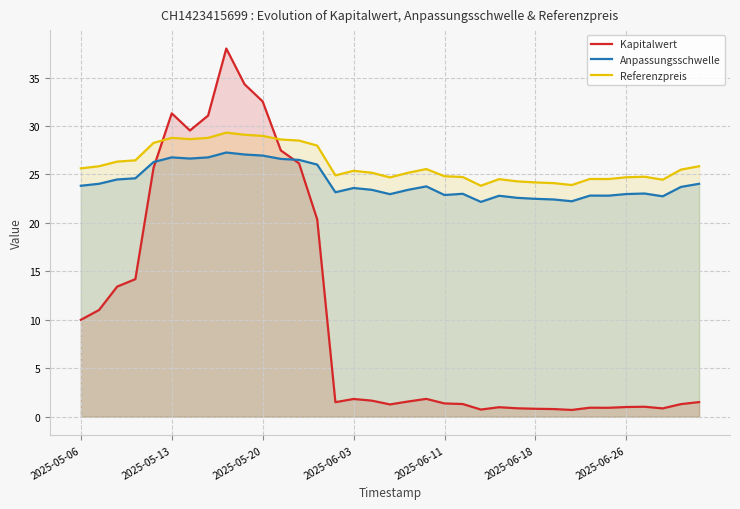

Is it true that Anpassungsschwelle equals 38.1 at 16?

False